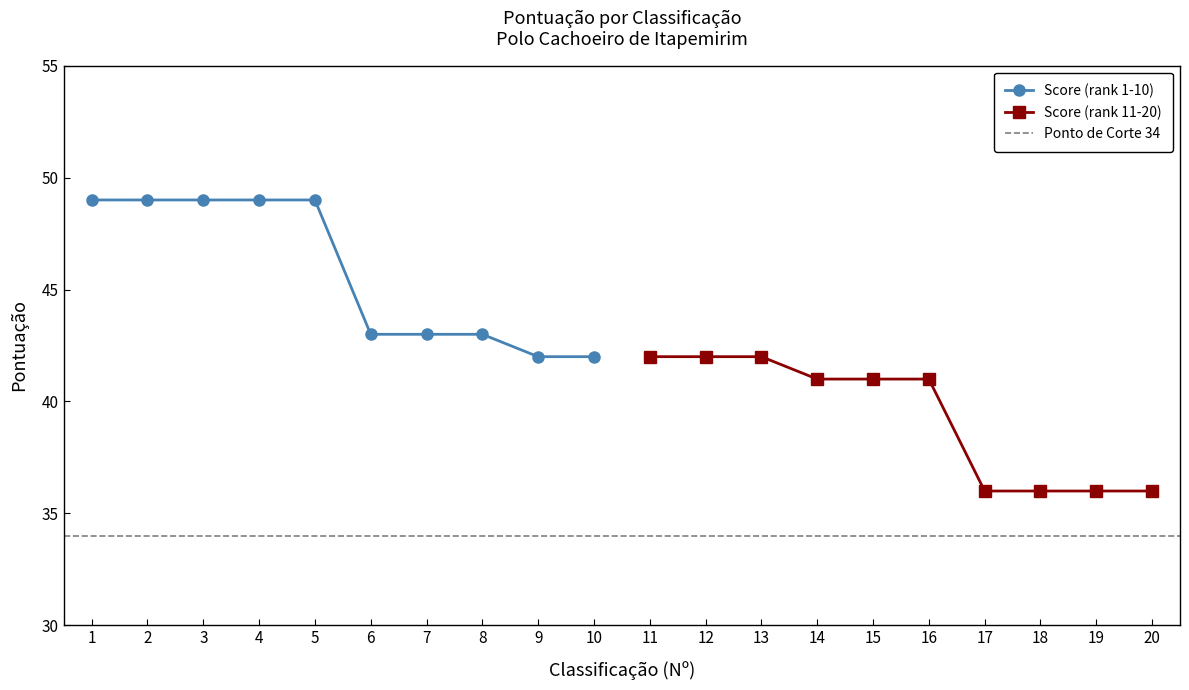

What is the minimum value for Score (rank 1-10)?

42